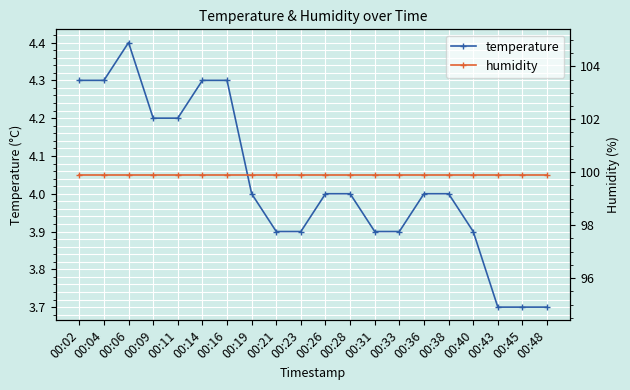

Which category has the highest value in the temperature series?

00:06